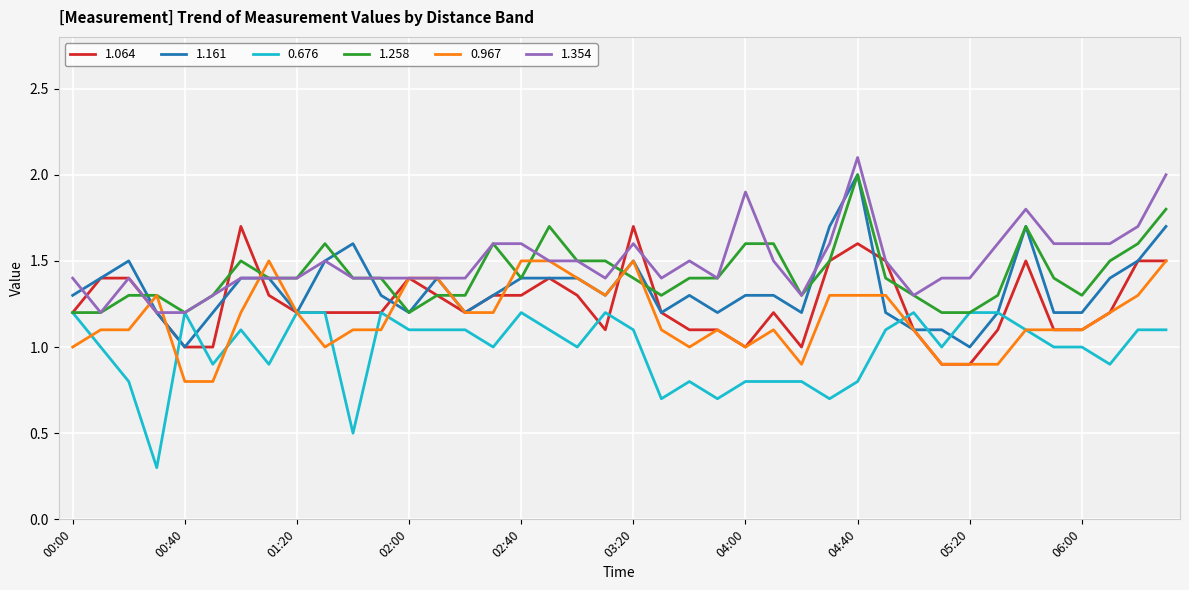

What is the minimum value shown in the chart?

0.3